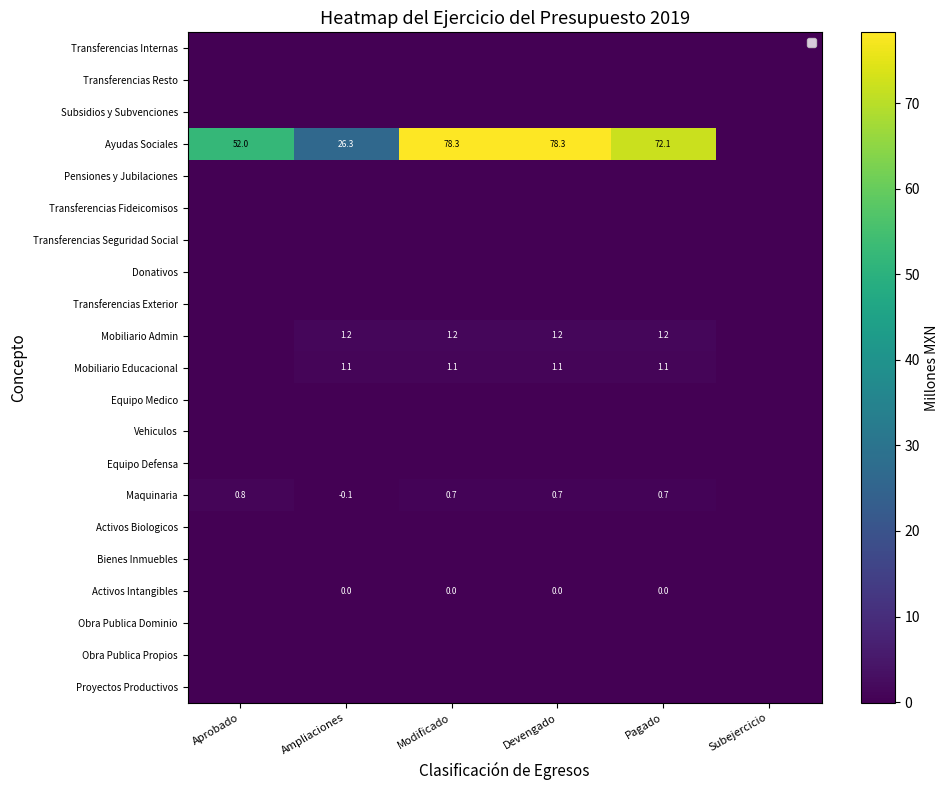

List the series in order of their peak value, lowest first.

Transferencias Internas, Transferencias Resto, Subsidios y Subvenciones, Pensiones y Jubilaciones, Transferencias Fideicomisos, Transferencias Seguridad Social, Donativos, Transferencias Exterior, Equipo Medico, Vehiculos, Equipo Defensa, Activos Biologicos, Bienes Inmuebles, Obra Publica Dominio, Obra Publica Propios, Proyectos Productivos, Activos Intangibles, Maquinaria, Mobiliario Educacional, Mobiliario Admin, Ayudas Sociales